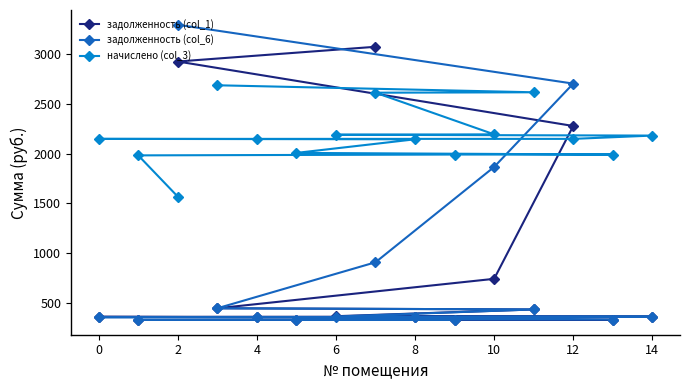

How many intersections are there between задолженность (col_1) and задолженность (col_6)?

2